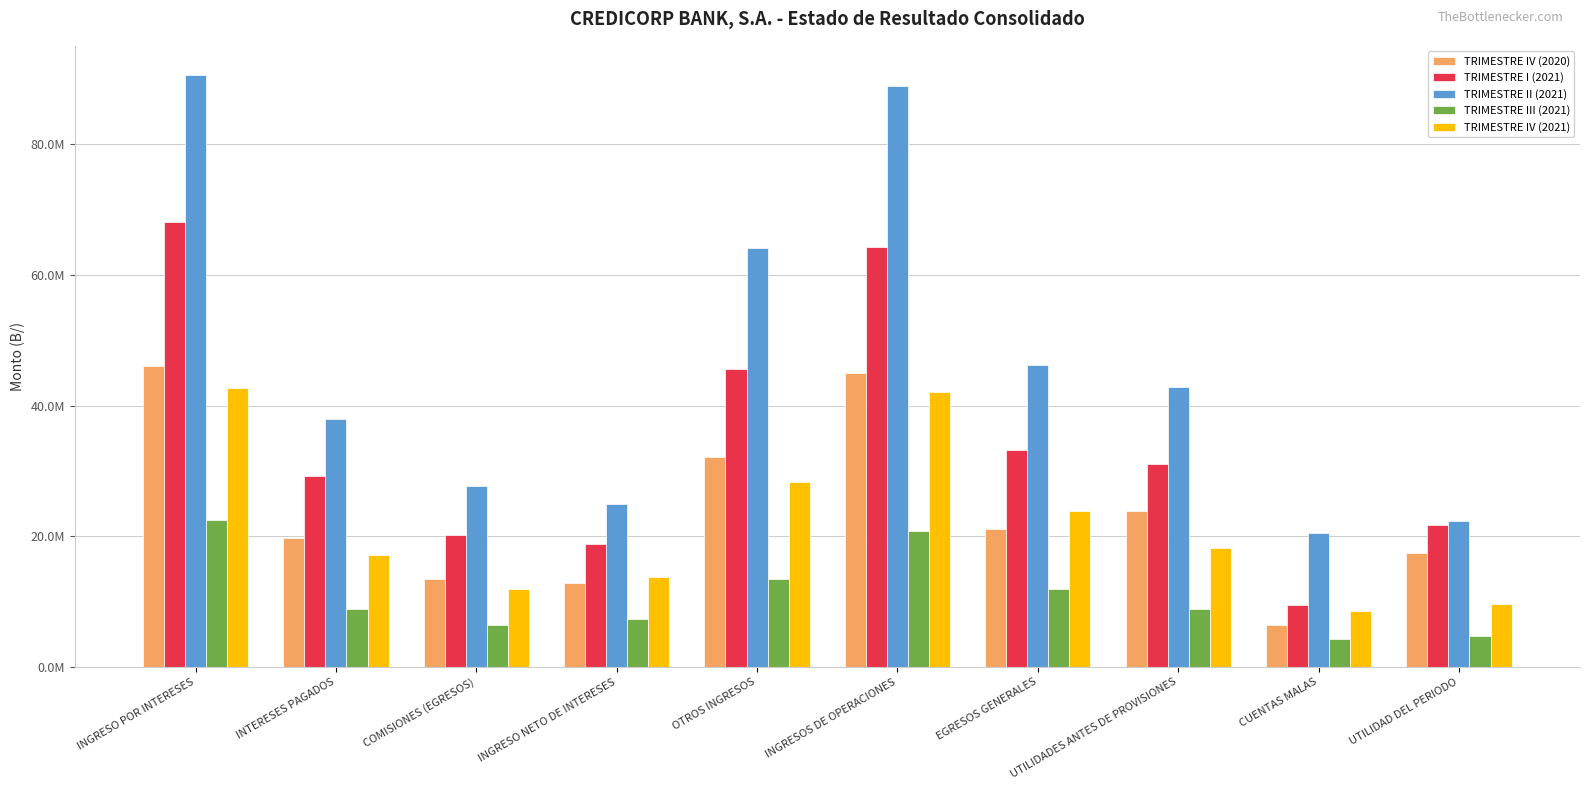

What is the spread (max minus min) of values at INTERESES PAGADOS?

29189604.3